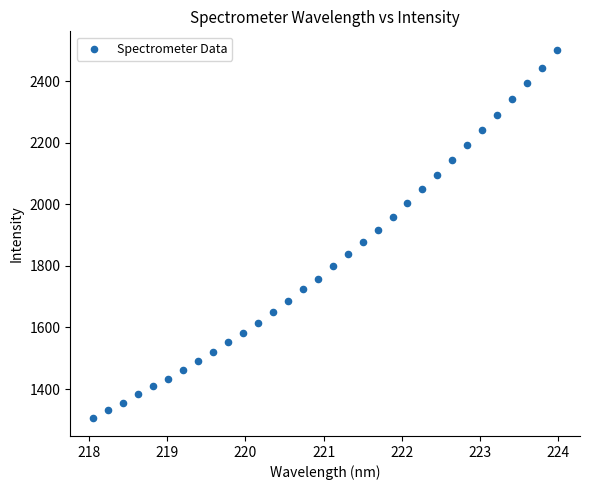

What Y value in the scatter plot is closest to 1904?

1917.2